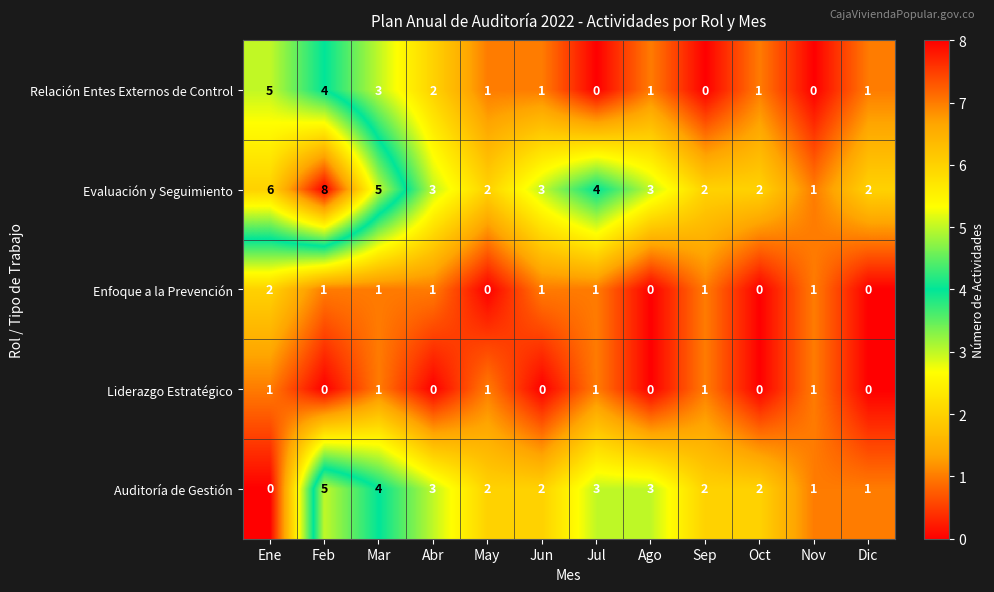

At how many categories does at least one series exceed 0?

12